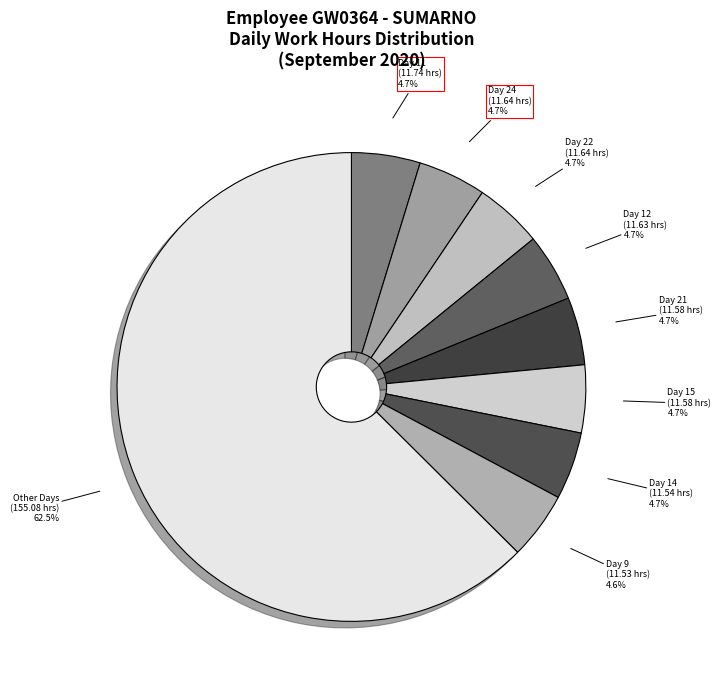

Is there a majority slice in this chart?

Yes